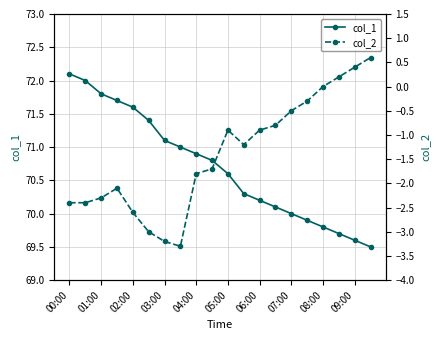

How many positive values does the col_2 series have?

3